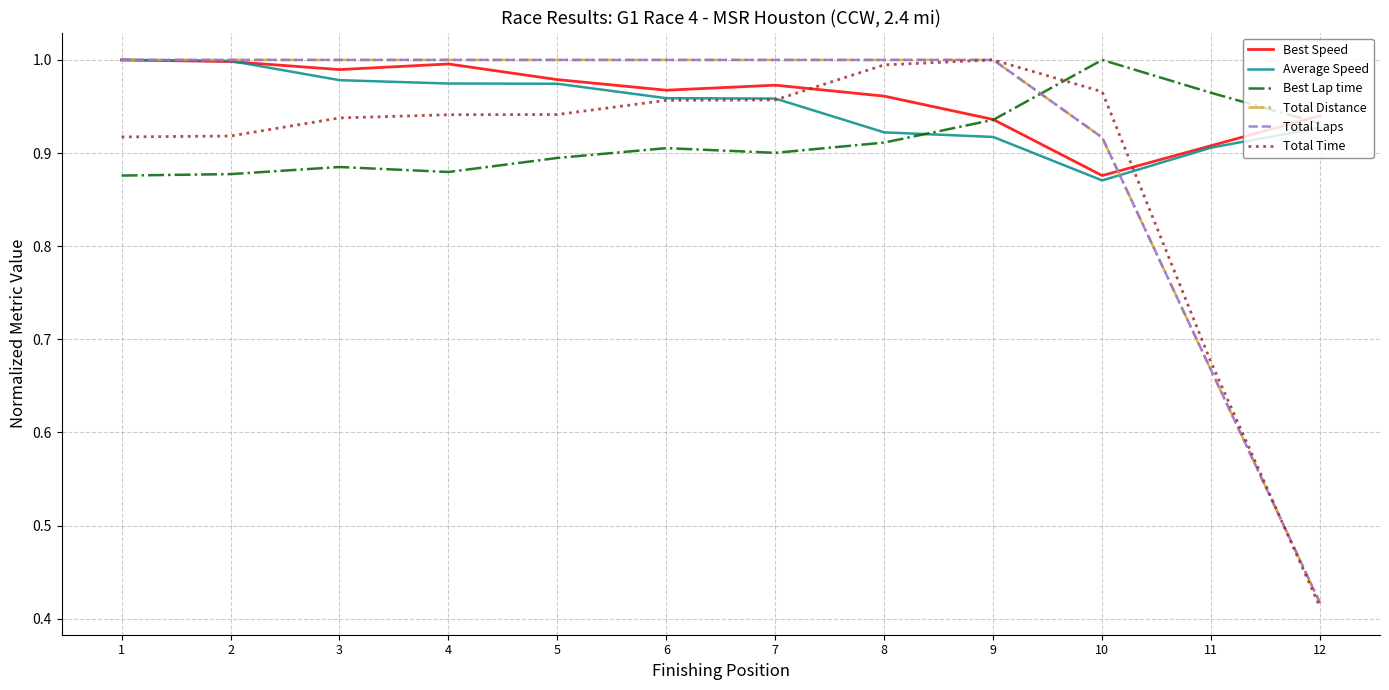

What is the value of the Total Distance point at the 4th from the left?

1.0